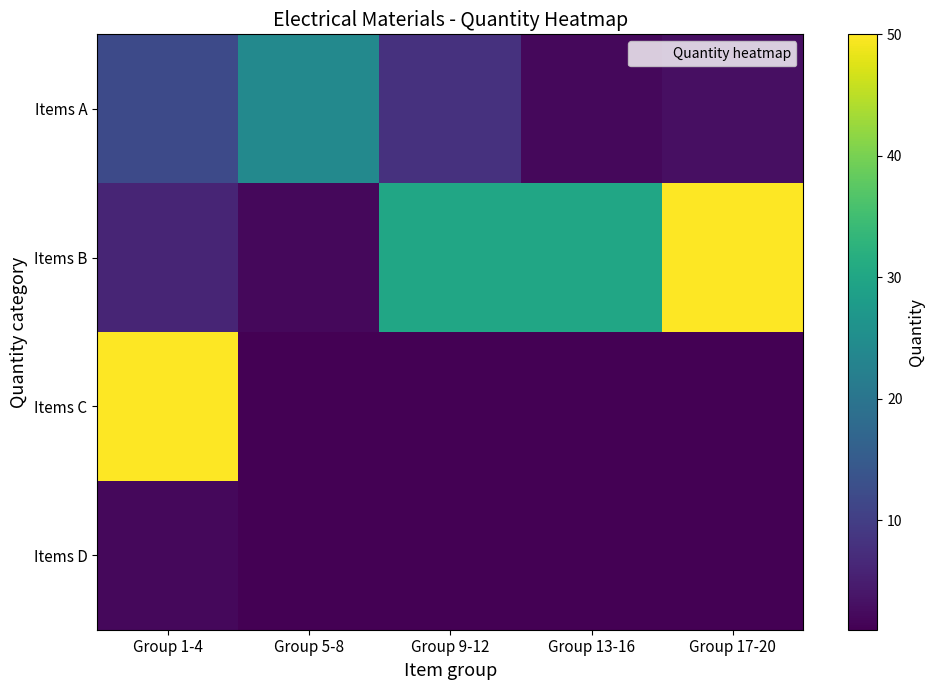

Reading right to left, extract all data points from this chart.

Items A: Group 17-20=3	Group 13-16=2	Group 9-12=8	Group 5-8=24	Group 1-4=12
Items B: Group 17-20=50	Group 13-16=30	Group 9-12=30	Group 5-8=2	Group 1-4=6
Items C: Group 17-20=1	Group 13-16=1	Group 9-12=1	Group 5-8=1	Group 1-4=50
Items D: Group 17-20=1	Group 13-16=1	Group 9-12=1	Group 5-8=1	Group 1-4=2